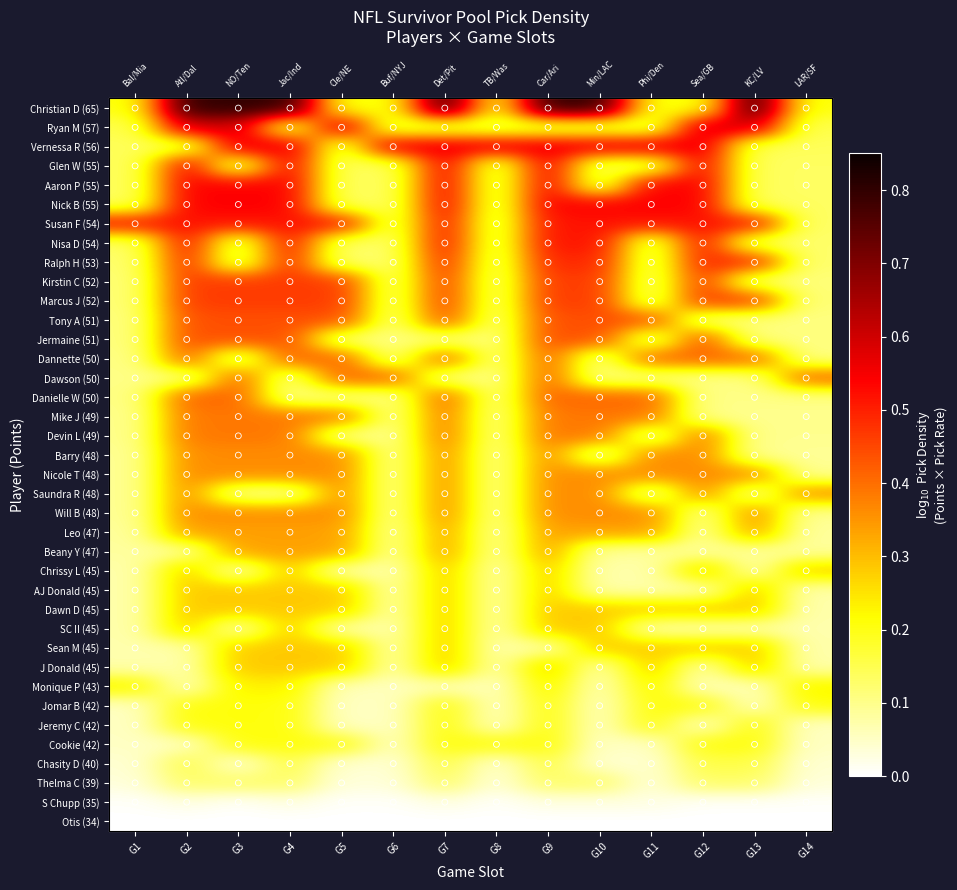

How many data points does each series have?

14